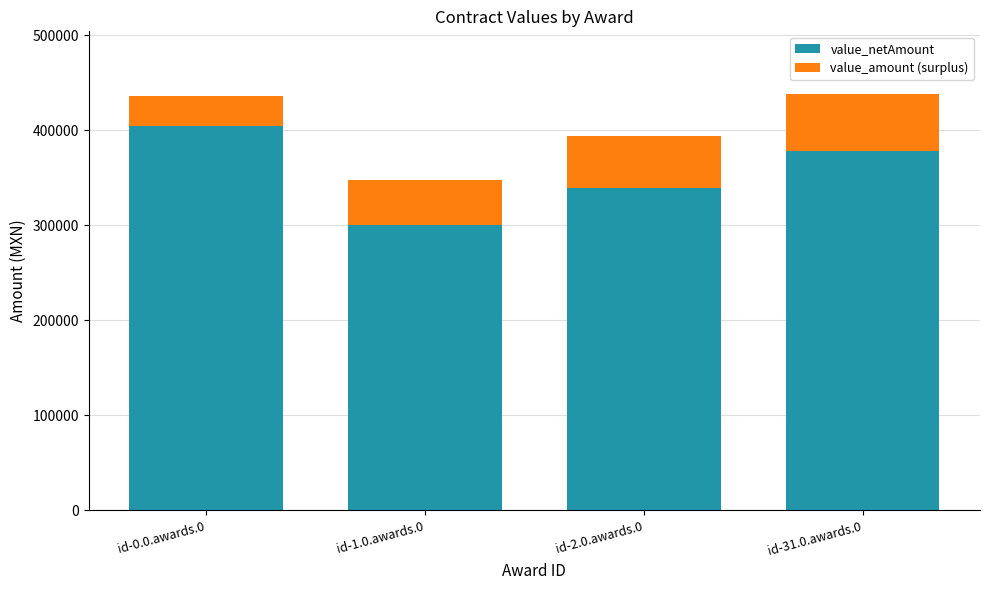

What is the total value across all series at id-1.0.awards.0?

348000.0